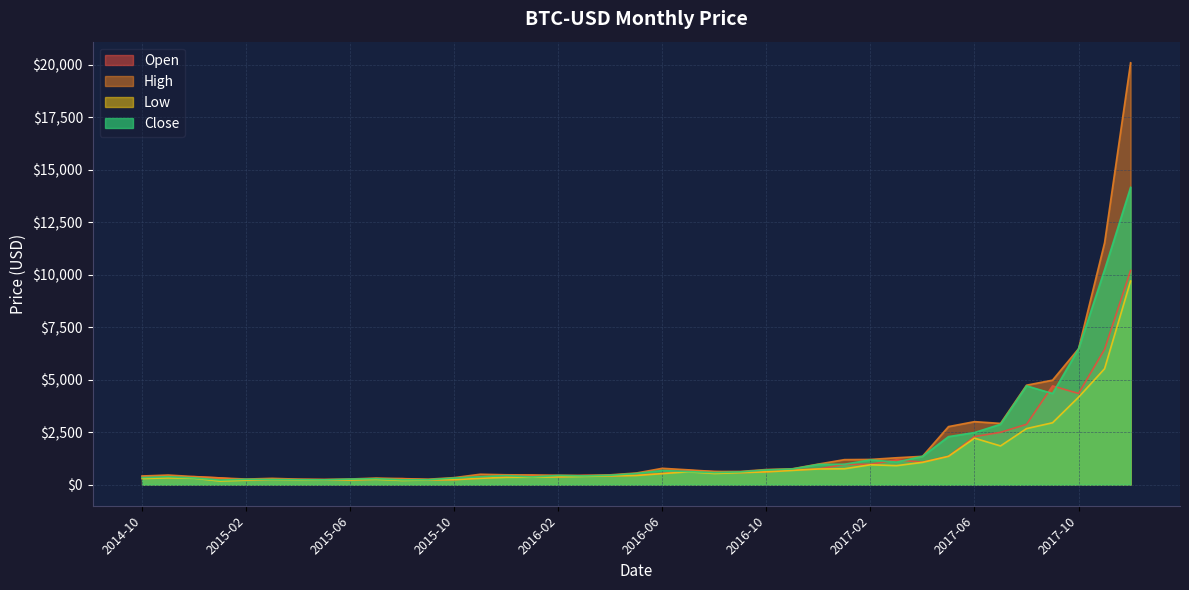

True or false: Close and Low cross at least once.

False